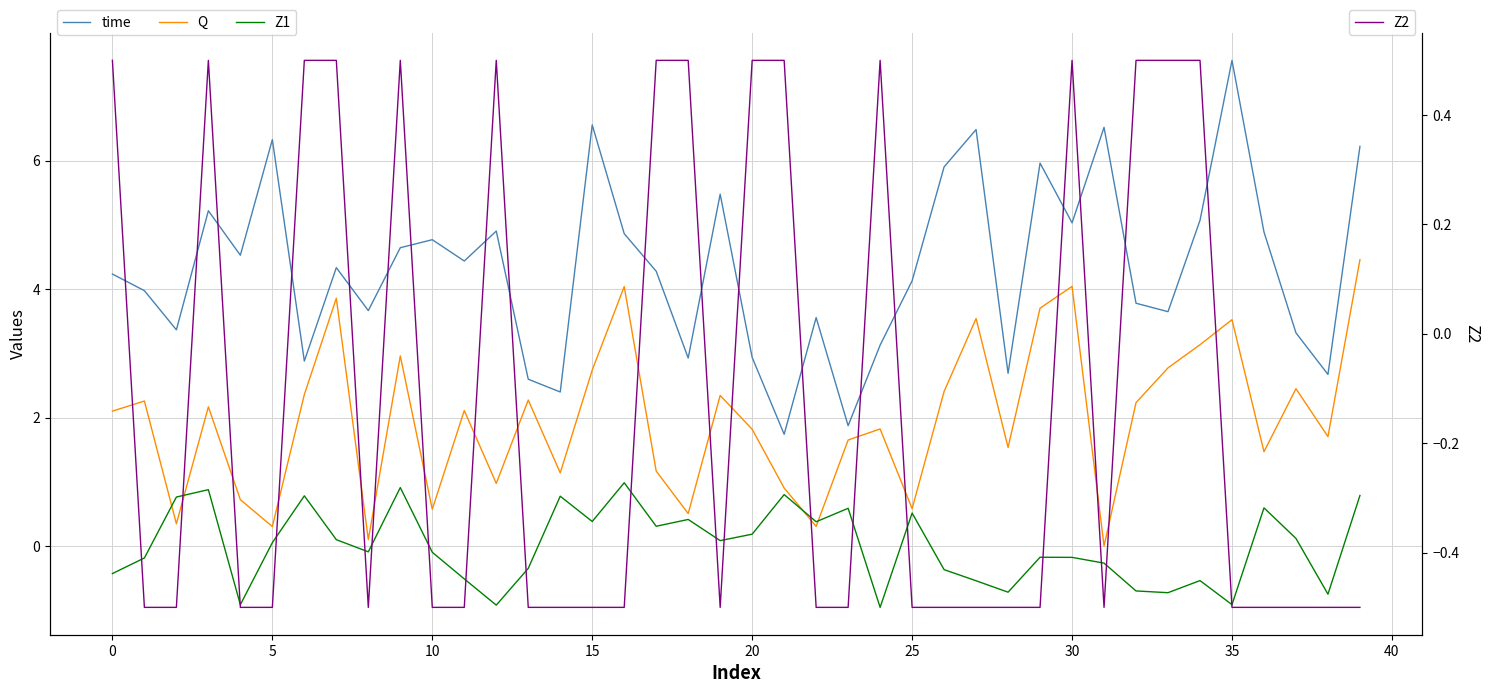

Which series has the largest total across all categories?

time